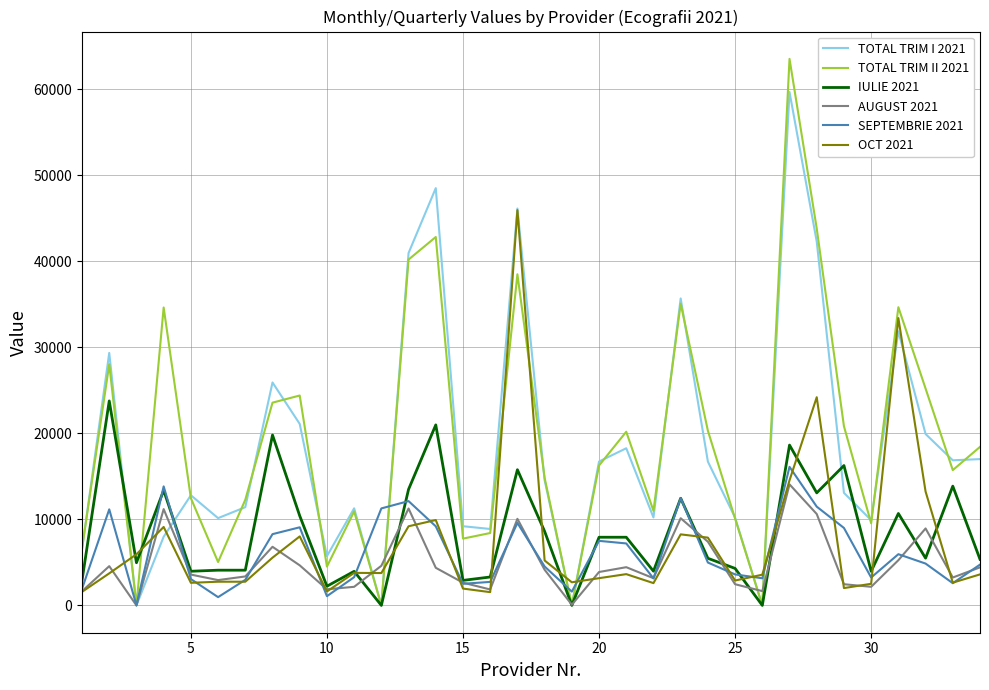

Which series has the largest range (max minus min)?

TOTAL TRIM II 2021